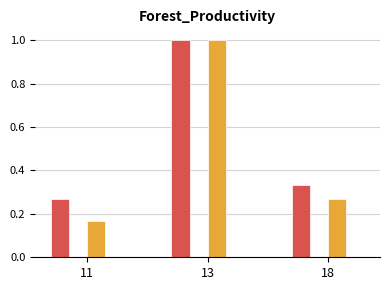

At which category is the sum across all series the highest?

13